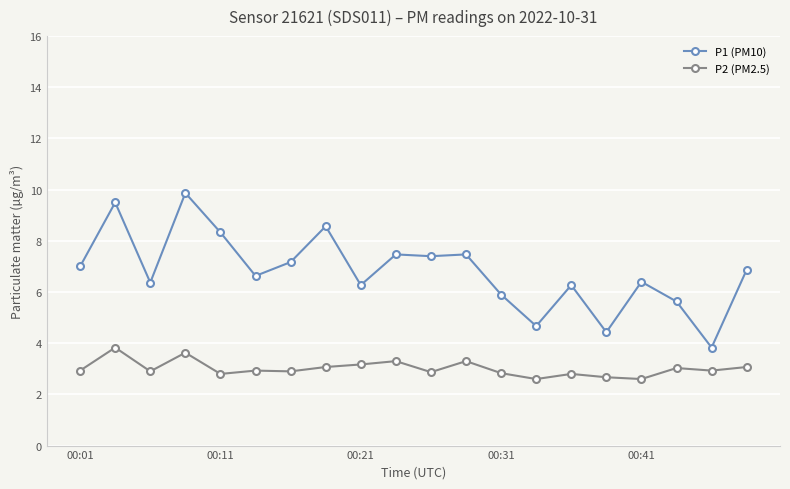

Does the chart have visible grid lines?

Yes